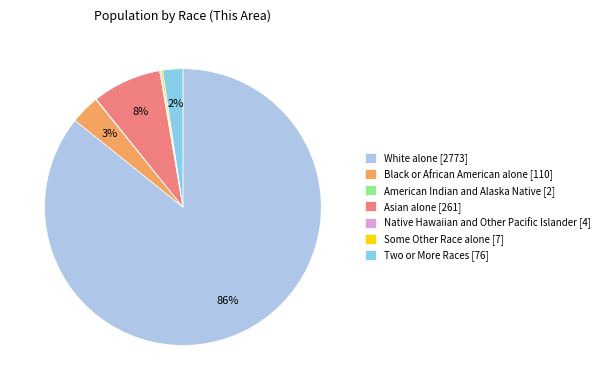

Which slice is the largest?

White alone